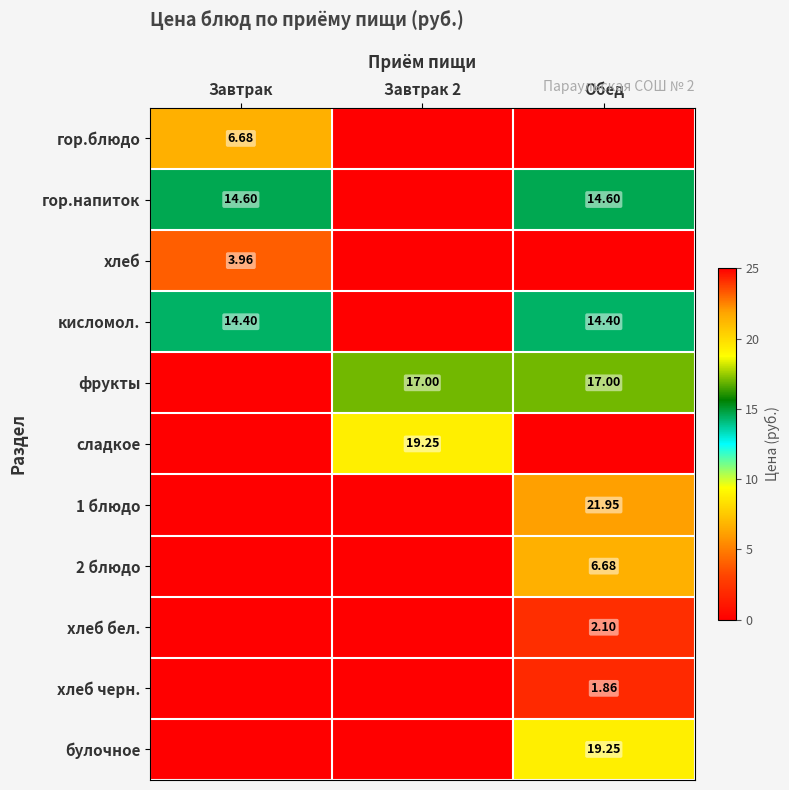

At which label is хлеб черн. closest to 0?

Завтрак